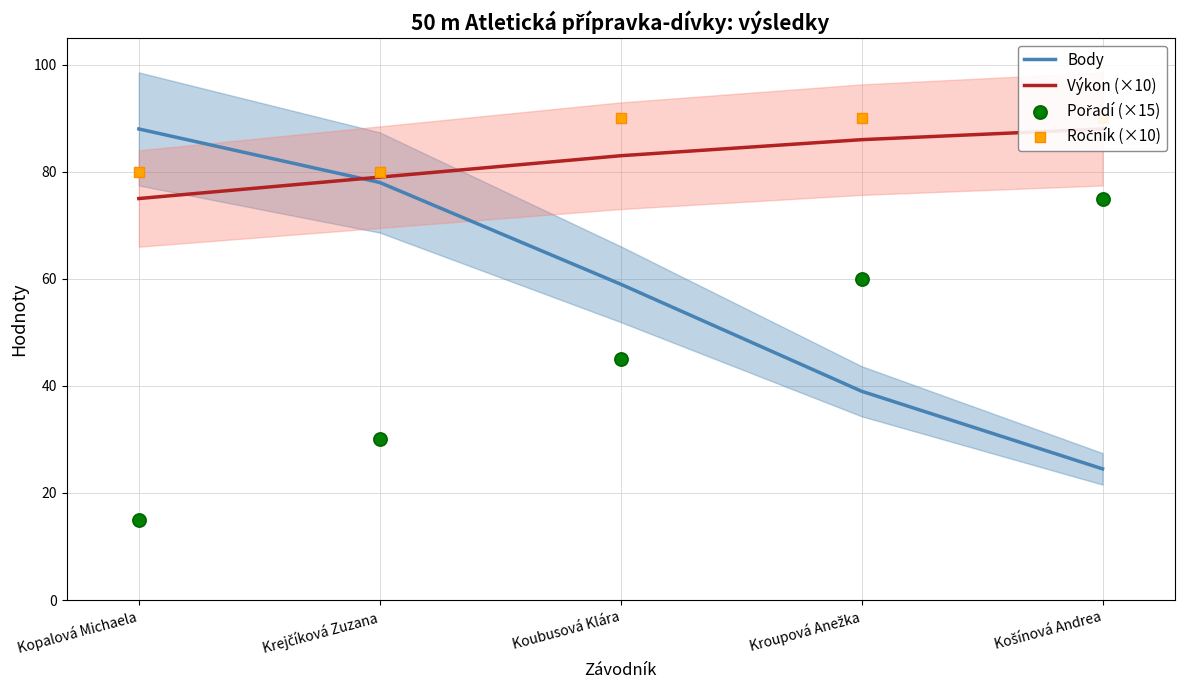

Which series contains the lowest Y value?

Pořadí (×15)